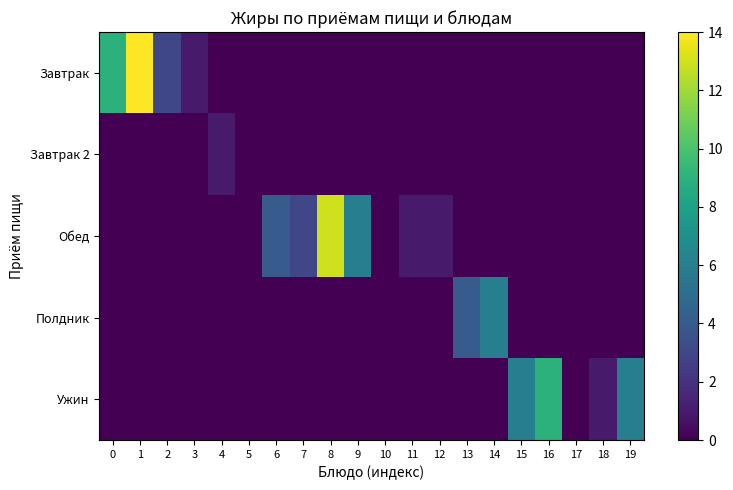

Between 1 and 6, which is larger?

1